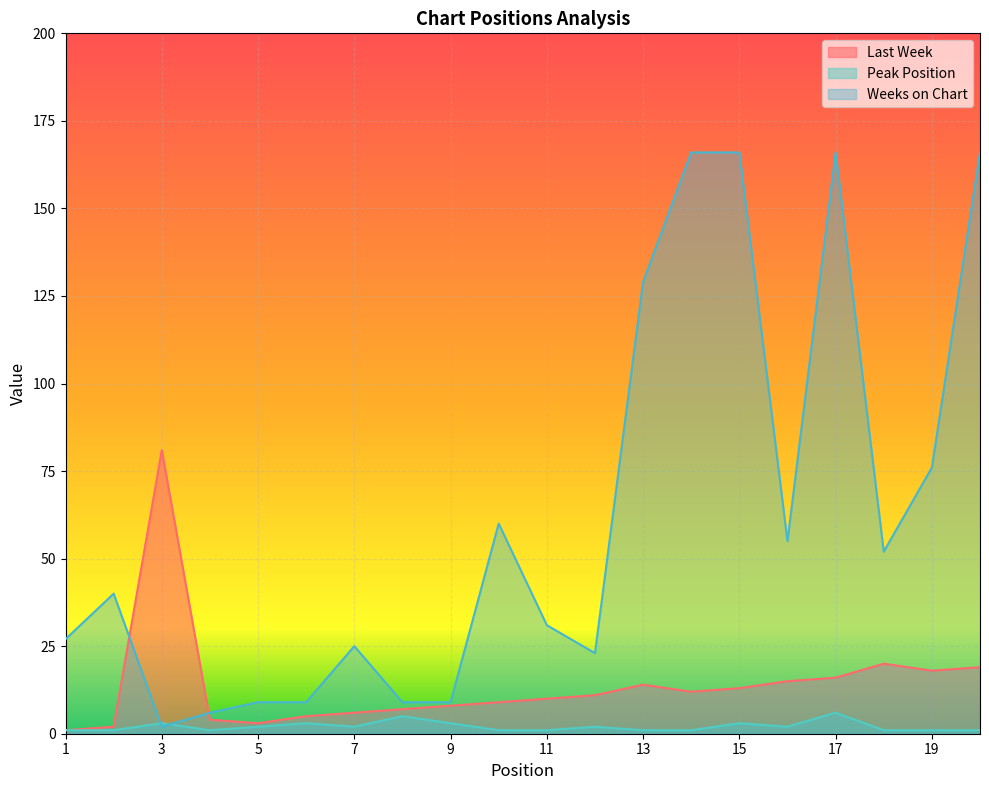

What is the lowest value of the Peak Position series?

1